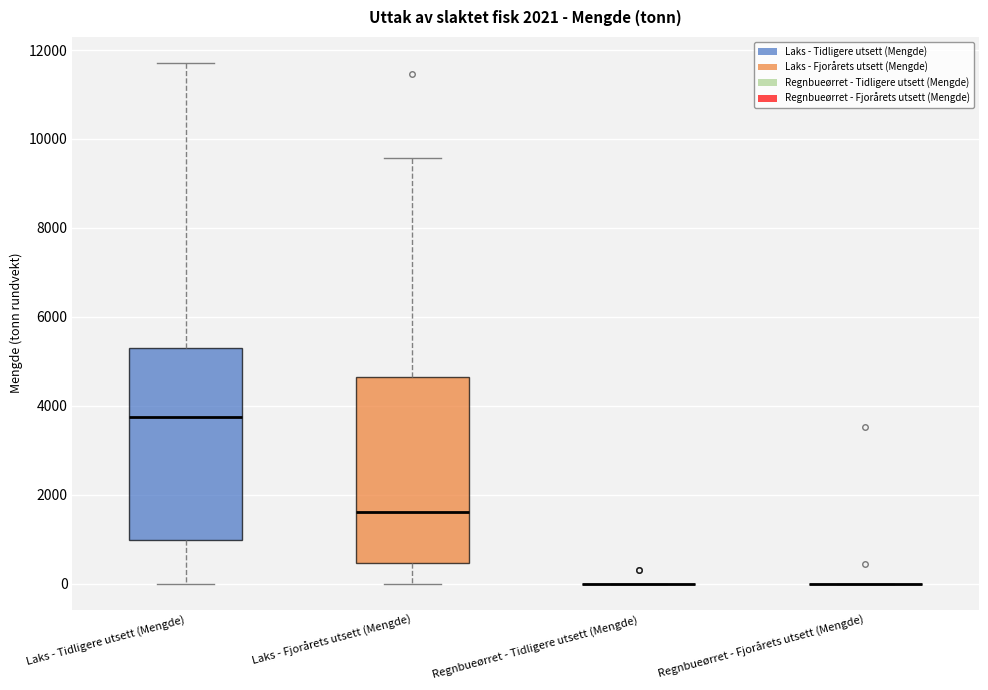

Reading left to right, read every box against the y-axis: the position of its median line, the range the box covers, and the ends of its whiskers. The values are not printed on the chart, so give them approximately, as read against the axis.

Laks - Tidligere utsett (Mengde): median 3800, box 1000 to 5200, whiskers 0 to 11800
Laks - Fjorårets utsett (Mengde): median 1600, box 400 to 4600, whiskers 0 to 9600
Regnbueørret - Tidligere utsett (Mengde): box collapsed to a line at 0, whiskers 0 to 0
Regnbueørret - Fjorårets utsett (Mengde): box collapsed to a line at 0, whiskers 0 to 0